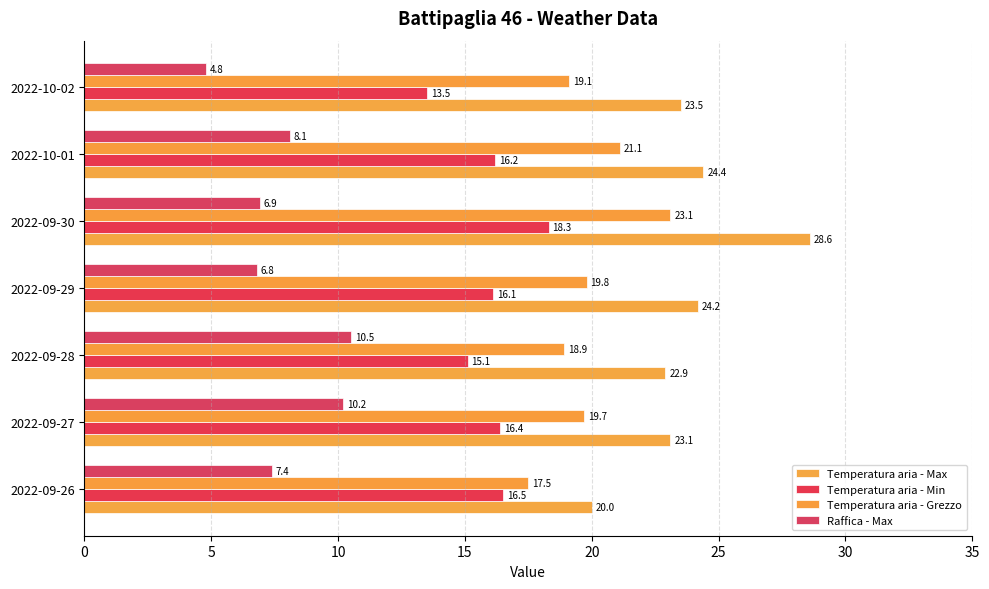

At how many categories does at least one series exceed 9?

7